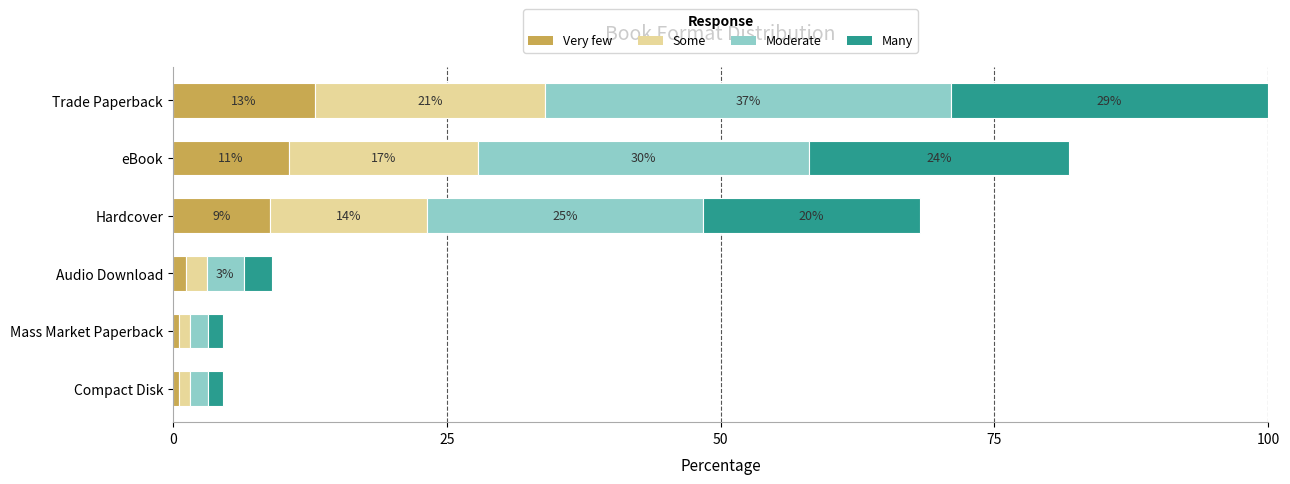

Reading left to right, extract all data points from this chart.

Very few: 13.0	10.6	8.9	1.2	0.6	0.6
Some: 21.0	17.2	14.3	1.9	1.0	1.0
Moderate: 37.0	30.3	25.2	3.4	1.7	1.7
Many: 29.0	23.7	19.8	2.6	1.3	1.3